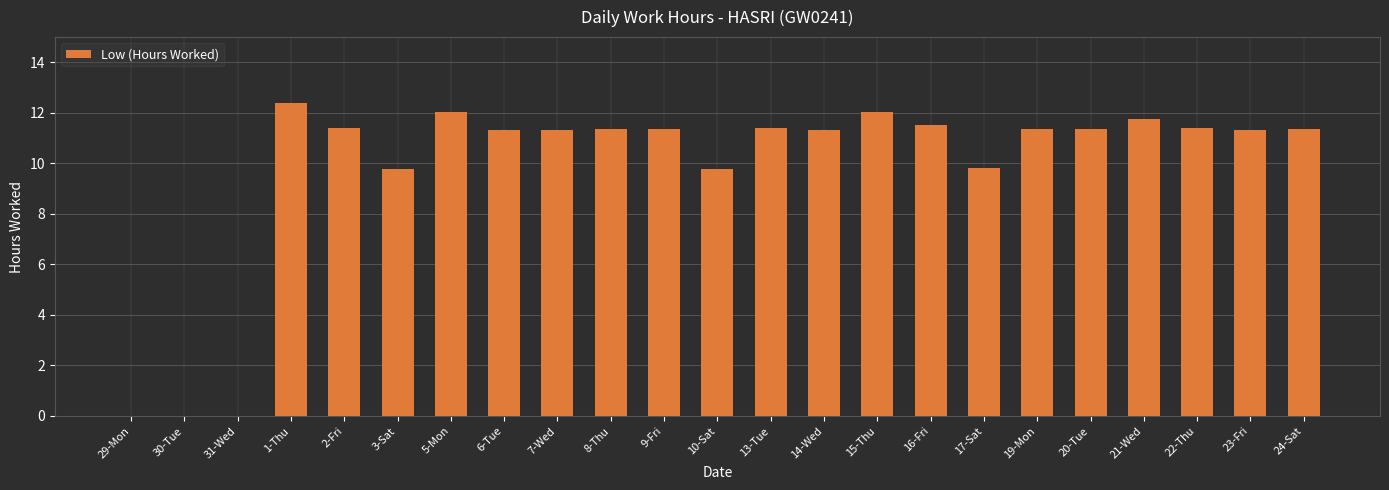

What is the sum of all values?

225.5